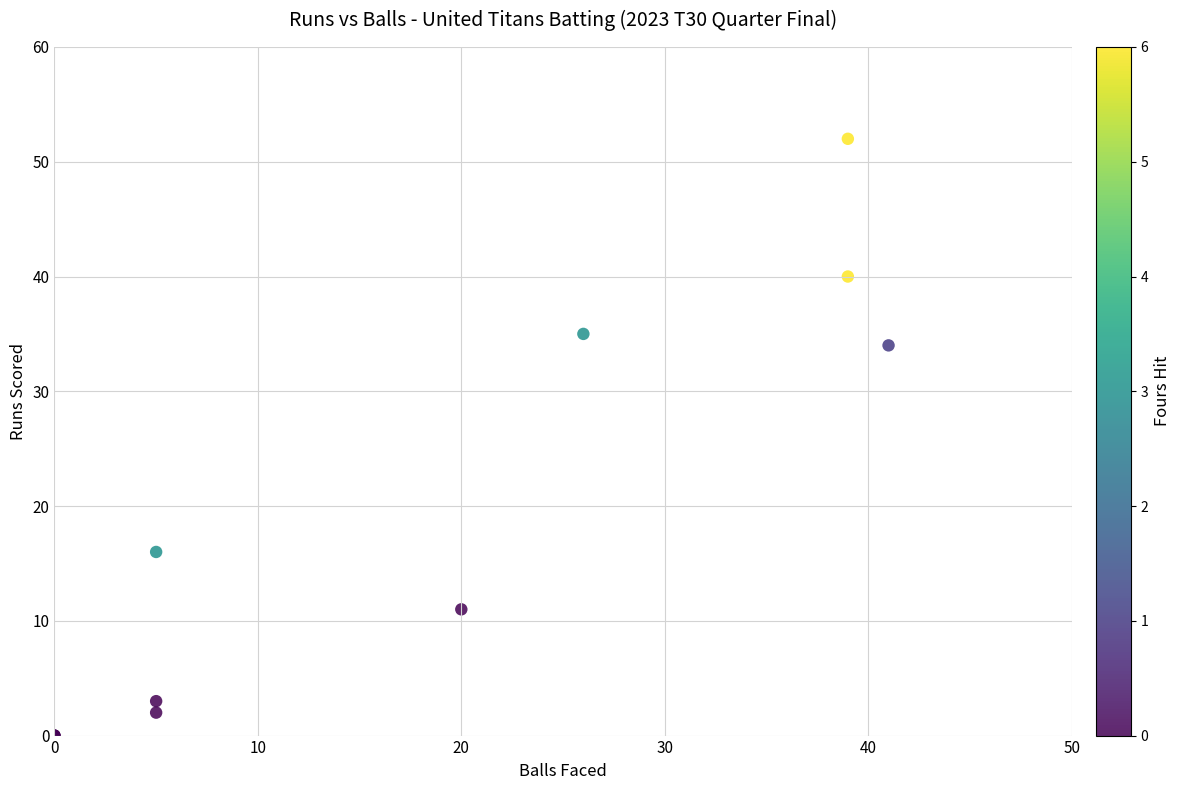

What Y value in the scatter plot is closest to 26?

34